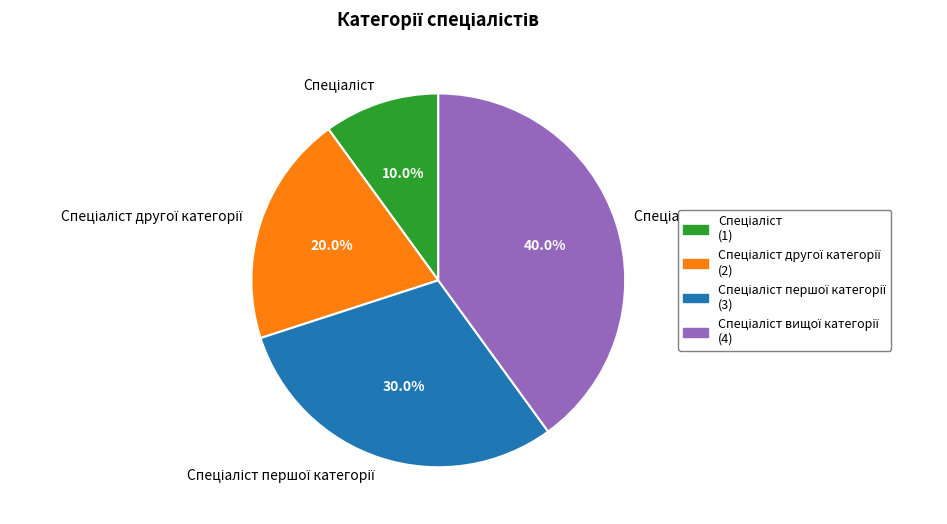

Is there any slice that represents more than half of the pie?

No